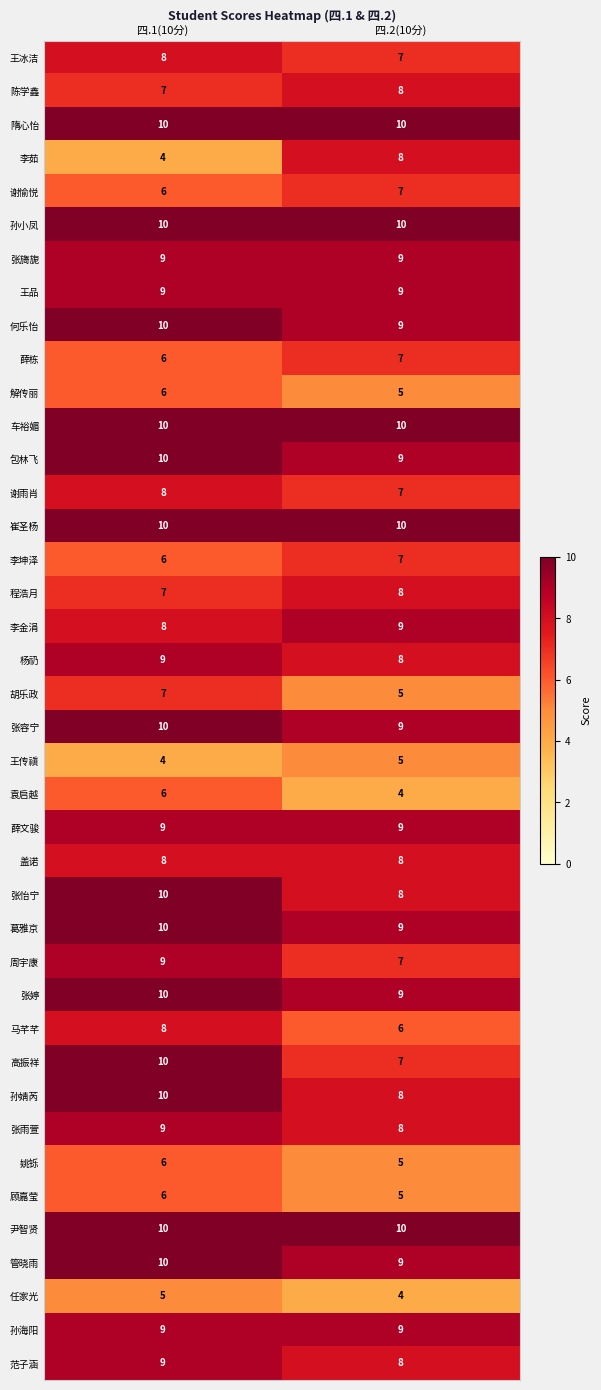

Which category has the highest value in the 任家光 series?

四.1(10分)